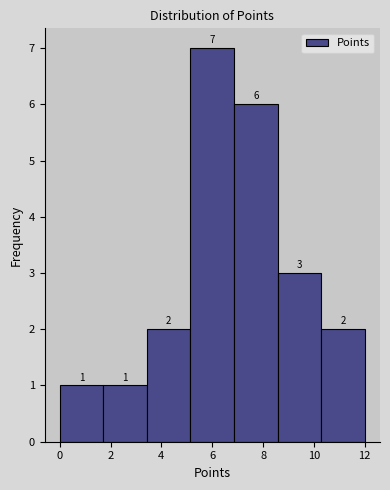

Which range on the x-axis has the tallest bar?

5.2 to 6.8